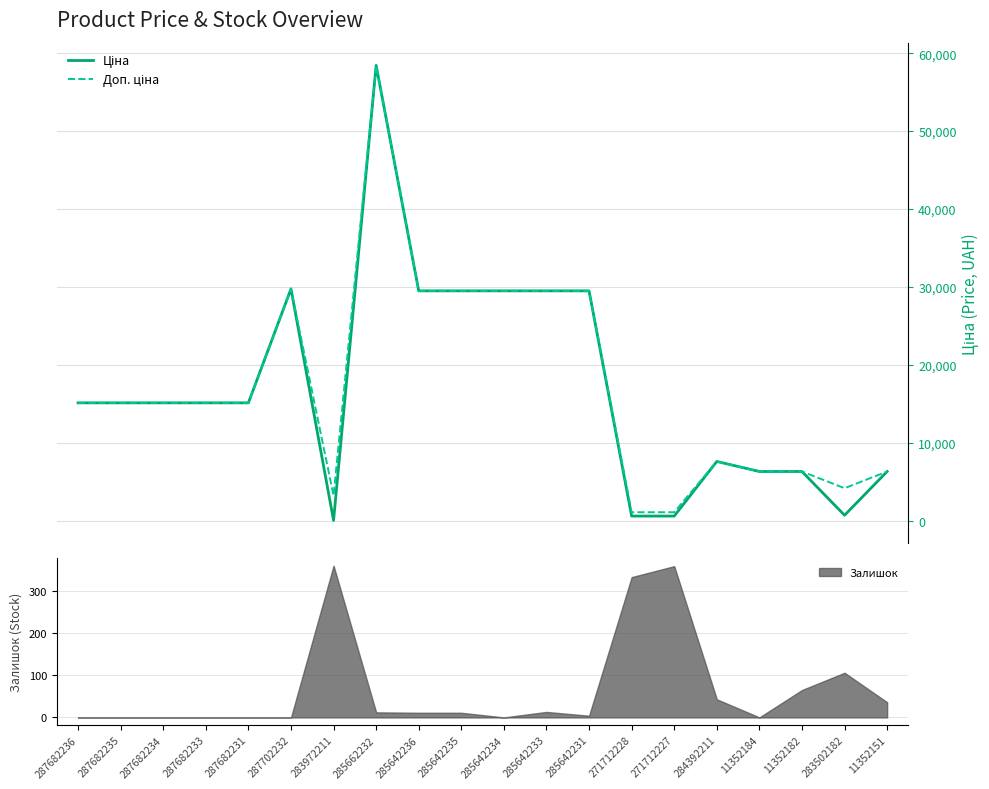

True or false: Ціна and Доп. ціна cross at least once.

False